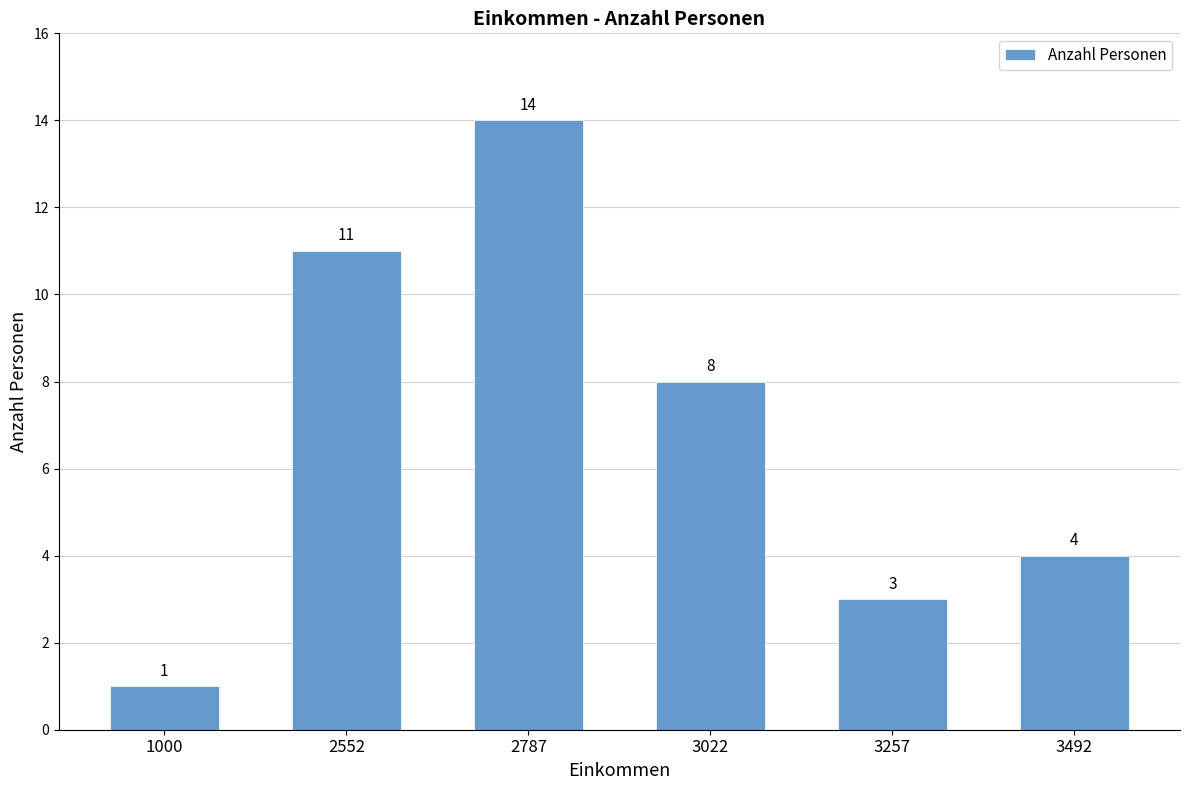

Reading left to right, extract all data points from this chart.

1	11	14	8	3	4